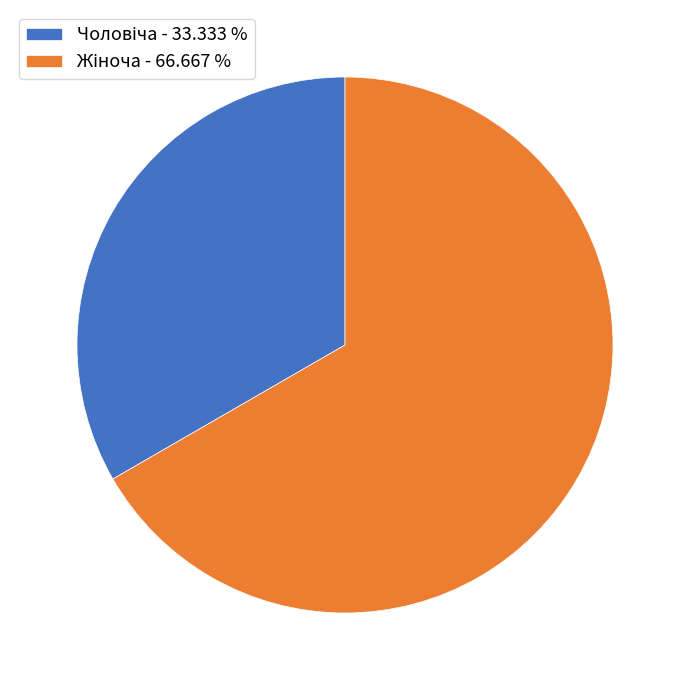

Does any single category account for the majority?

Yes